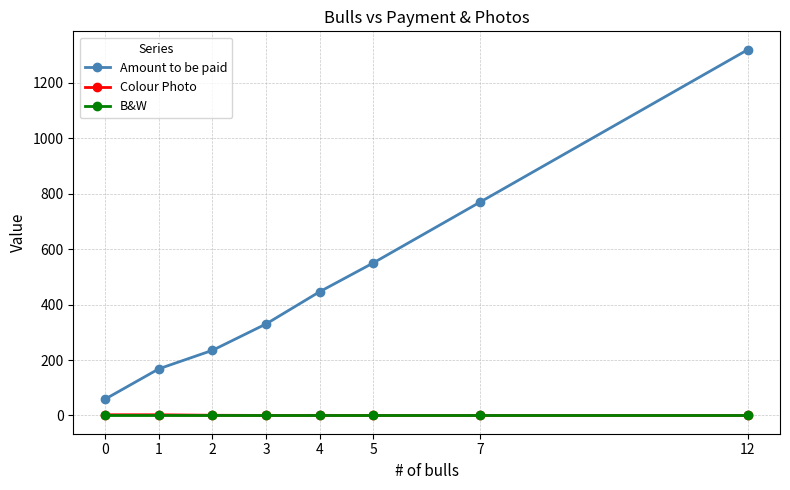

Which series has the widest spread of values?

Amount to be paid